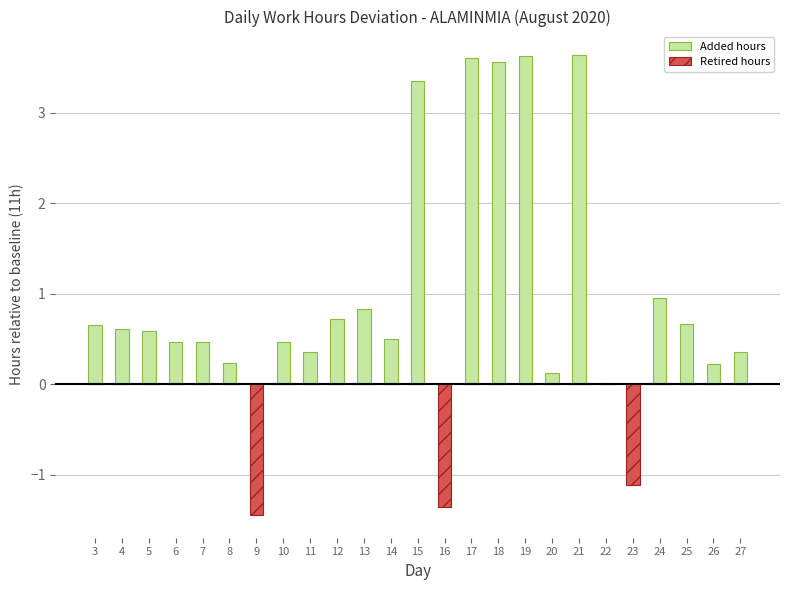

Are the bars horizontal?

No